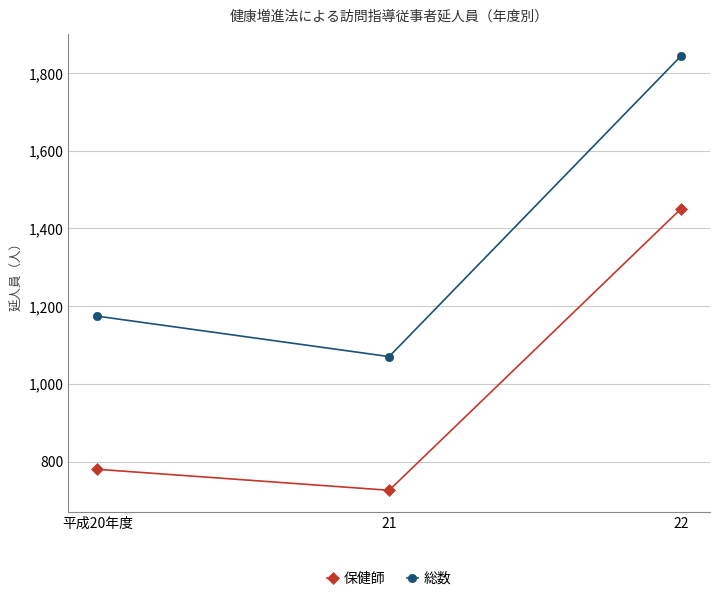

Is it true that 総数 equals 1174 at 平成20年度?

True